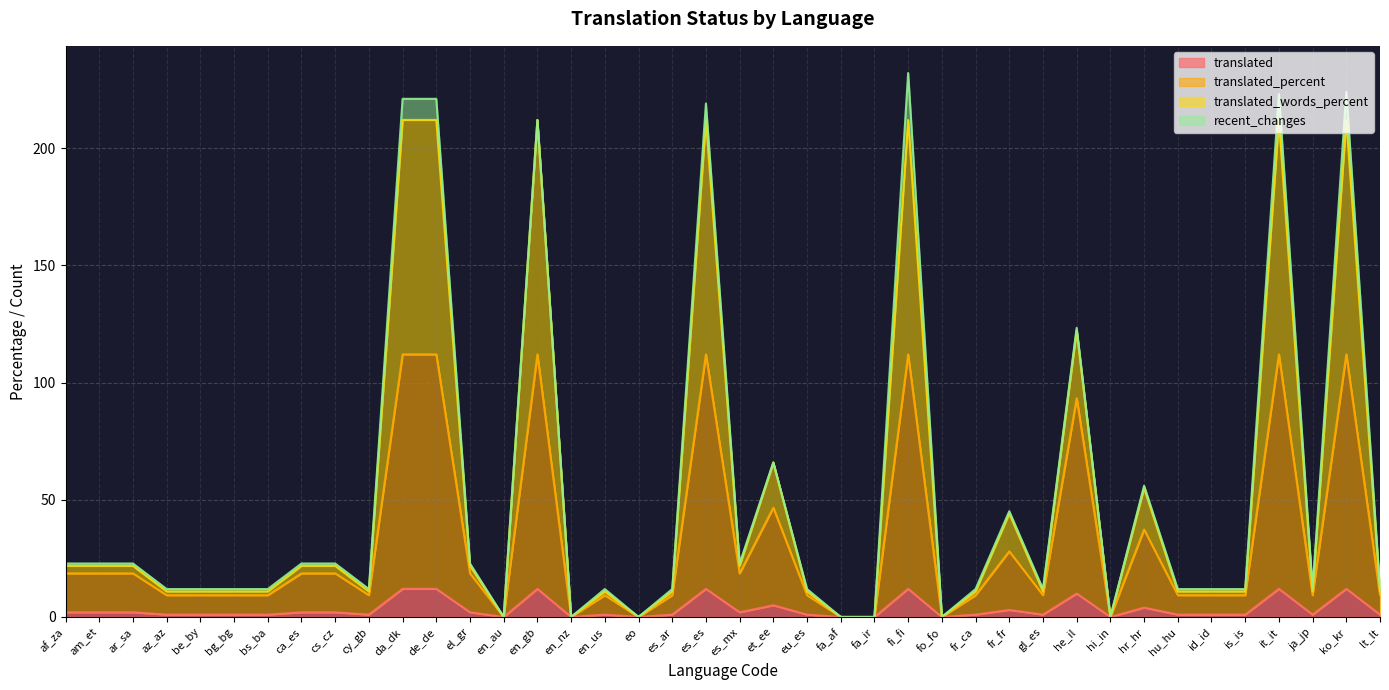

What is the highest value of the translated series?

12.0